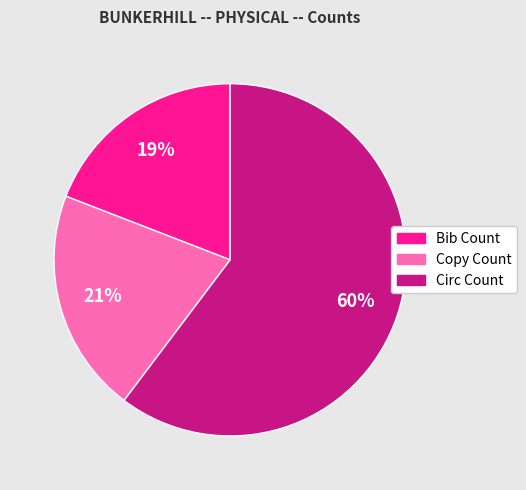

To the nearest percent, what is the average slice percentage?

33%